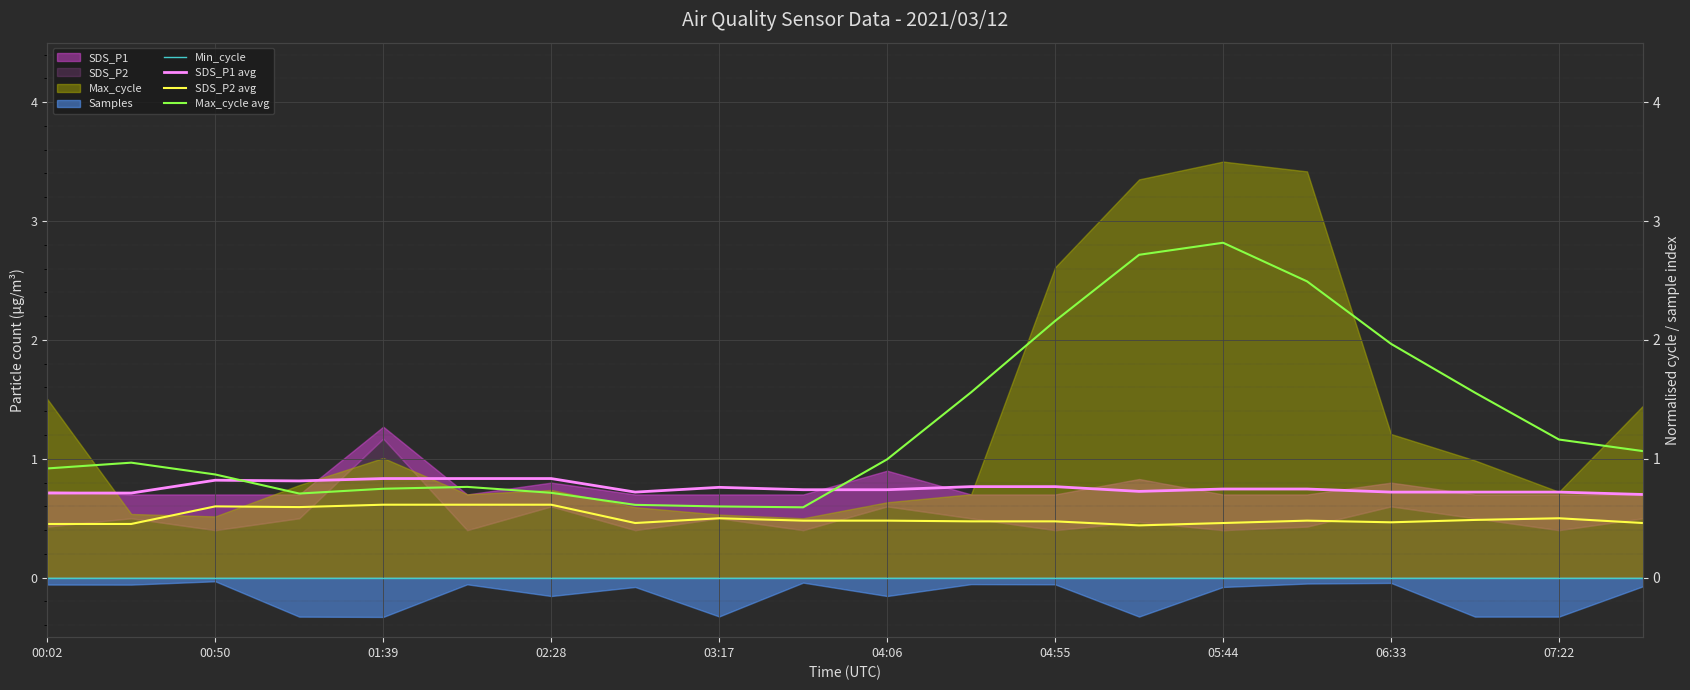

What is the difference between the highest and lowest values at 01:39?

0.8